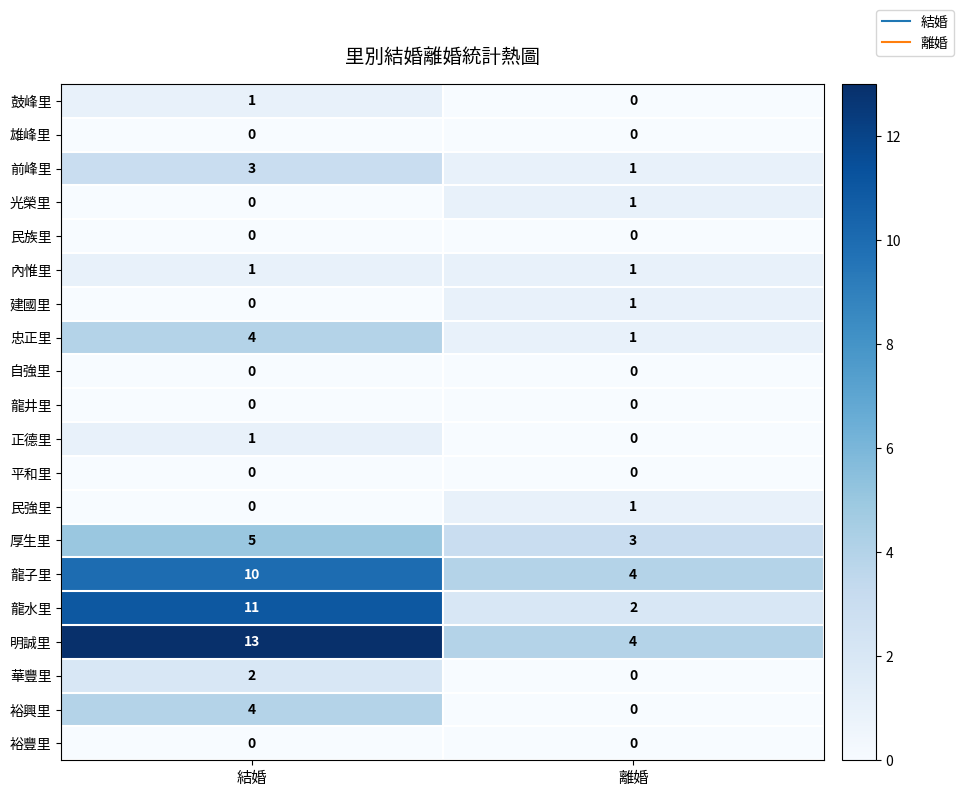

List the labels in order of 正德里 value, largest first.

結婚, 離婚